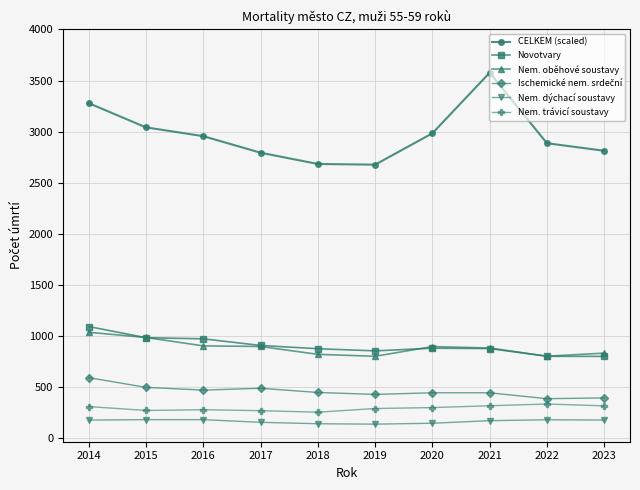

At which label does Novotvary first exceed 881?

2014